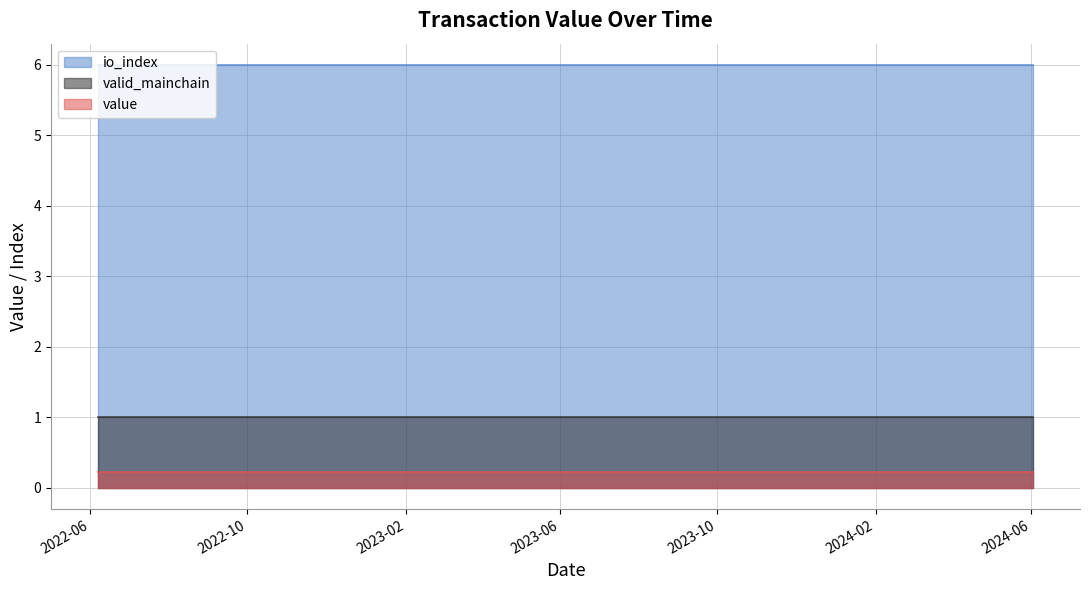

What are all the series names shown in the legend?

io_index, valid_mainchain, value